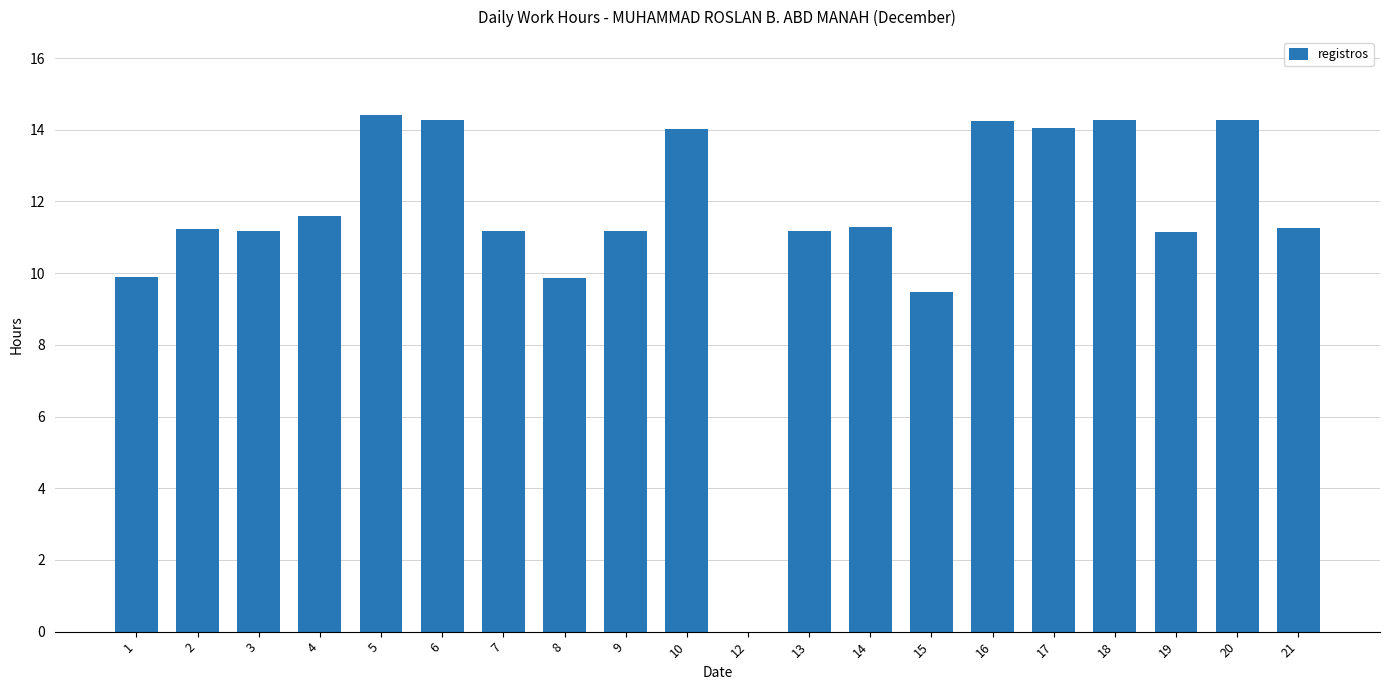

The value at 16 is 23.3. True or false?

False